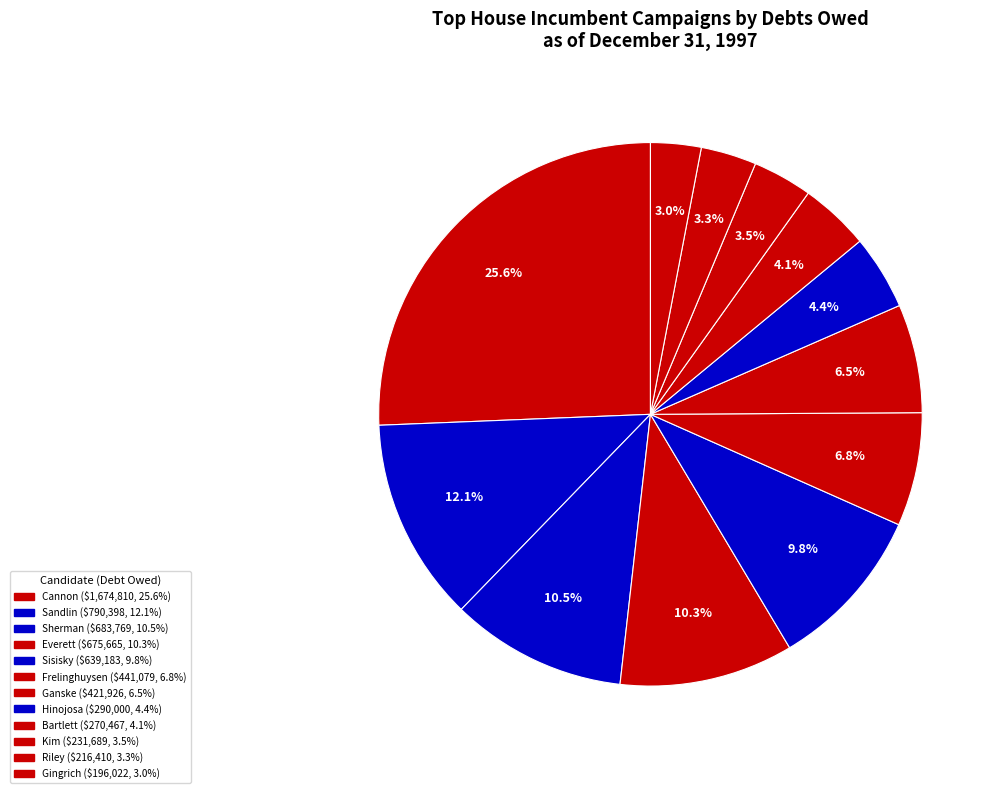

Count the number of slices in the pie.

12